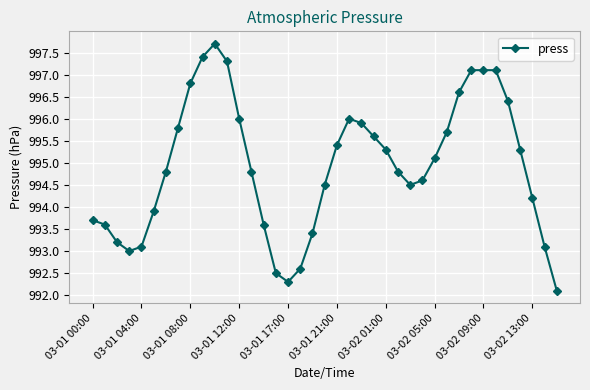

What is the average value?

994.9